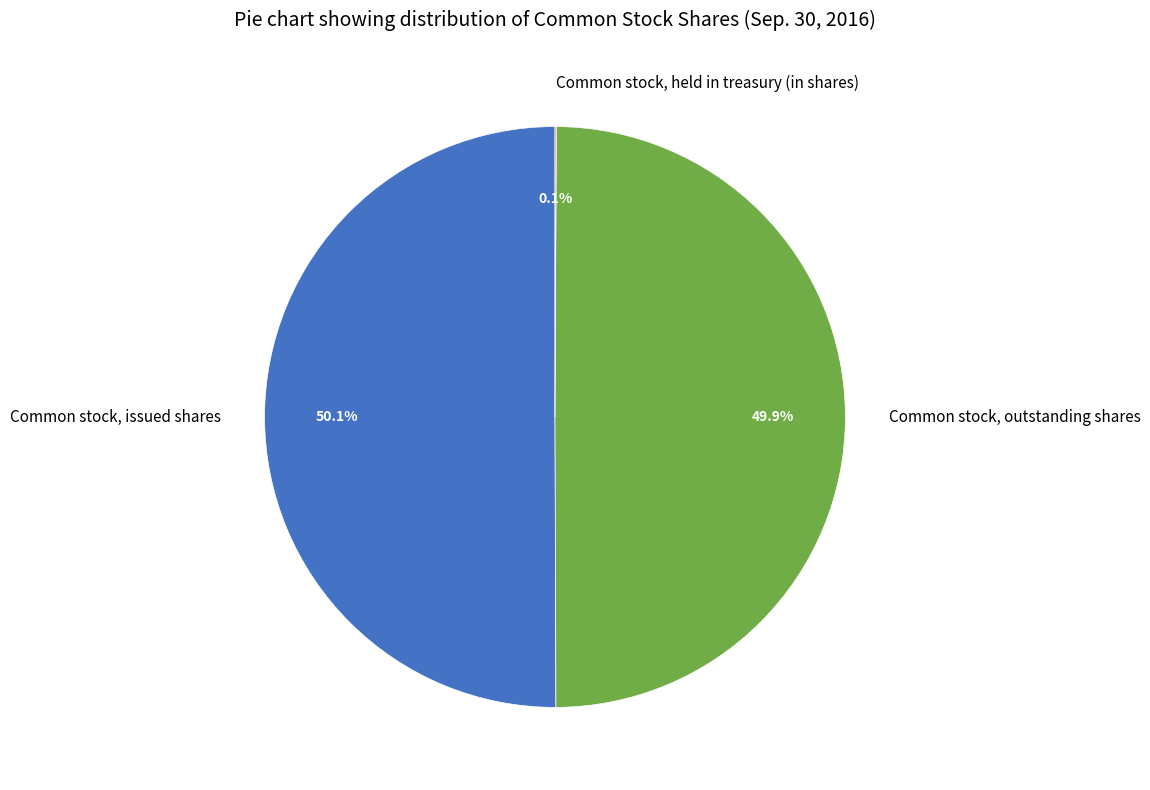

What is the total percentage of Common stock, issued shares and Common stock, outstanding shares?

99.9%